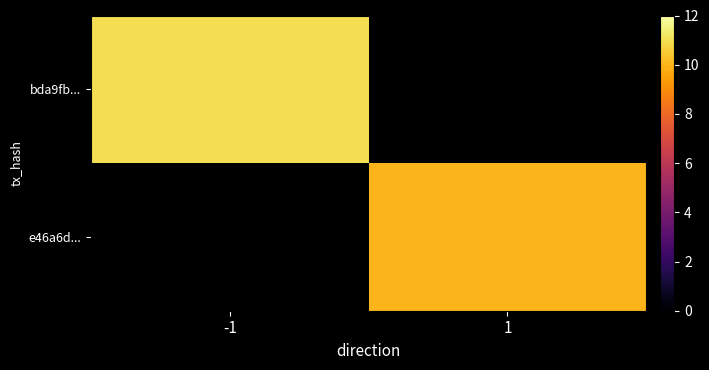

Which series has the widest spread of values?

bda9fb...